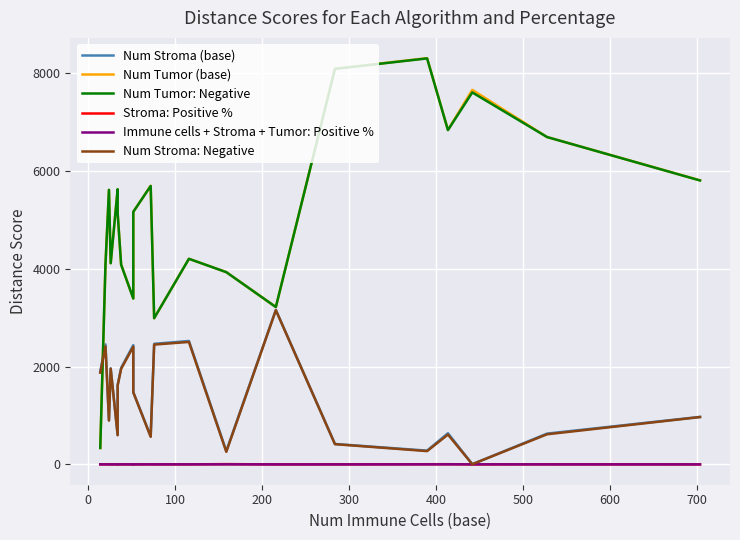

Reading right to left, what are all the values shown in this chart?

Num Stroma (base): 972.0	630.0	4.0	638.0	282.0	418.0	3158.0	273.0	2524.0	2466.0	576.0	1474.0	2438.0	1974.0	1626.0	604.0	1964.0	900.0	2454.0	1898.0
Num Tumor (base): 5808.0	6694.0	7658.0	6838.0	8306.0	8092.0	3218.0	3932.0	4204.0	2990.0	5696.0	5164.0	3394.0	4084.0	5140.0	5626.0	4114.0	5614.0	4092.0	336.0
Num Tumor: Negative: 5806.0	6694.0	7606.0	6836.0	8302.0	8088.0	3218.0	3931.0	4204.0	2990.0	5694.0	5164.0	3392.0	4084.0	5138.0	5626.0	4114.0	5614.0	4092.0	336.0
Stroma: Positive %: 0.4	2.2	0.0	4.4	3.5	1.0	0.1	5.9	0.8	0.6	2.1	0.0	1.2	1.0	0.9	1.3	0.3	0.2	1.6	1.2
Immune cells + Stroma + Tumor: Positive %: 0.6	0.6	1.9	1.8	1.0	0.4	0.4	1.2	1.2	0.6	1.1	0.2	0.8	0.8	0.5	0.5	0.1	0.2	0.8	1.4
Num Stroma: Negative: 968.0	616.0	4.0	610.0	272.0	414.0	3154.0	257.0	2504.0	2450.0	564.0	1474.0	2408.0	1954.0	1612.0	596.0	1958.0	898.0	2414.0	1876.0